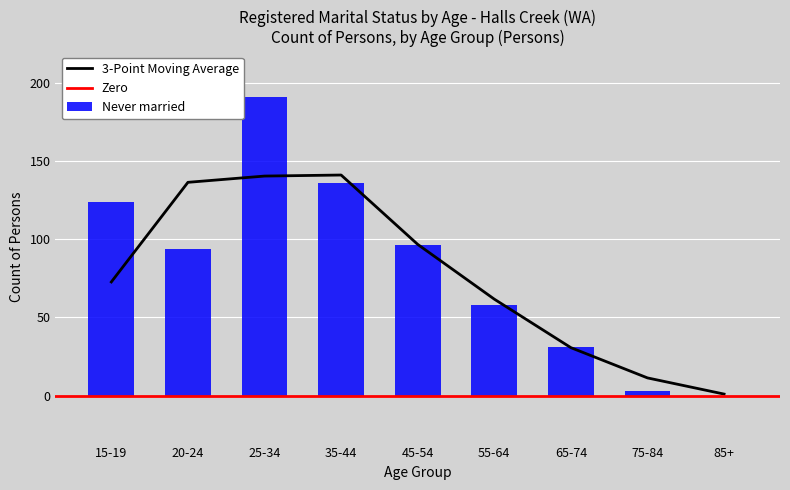

True or false: 3-Point Moving Average has a value of 94.2 at 35-44.

False